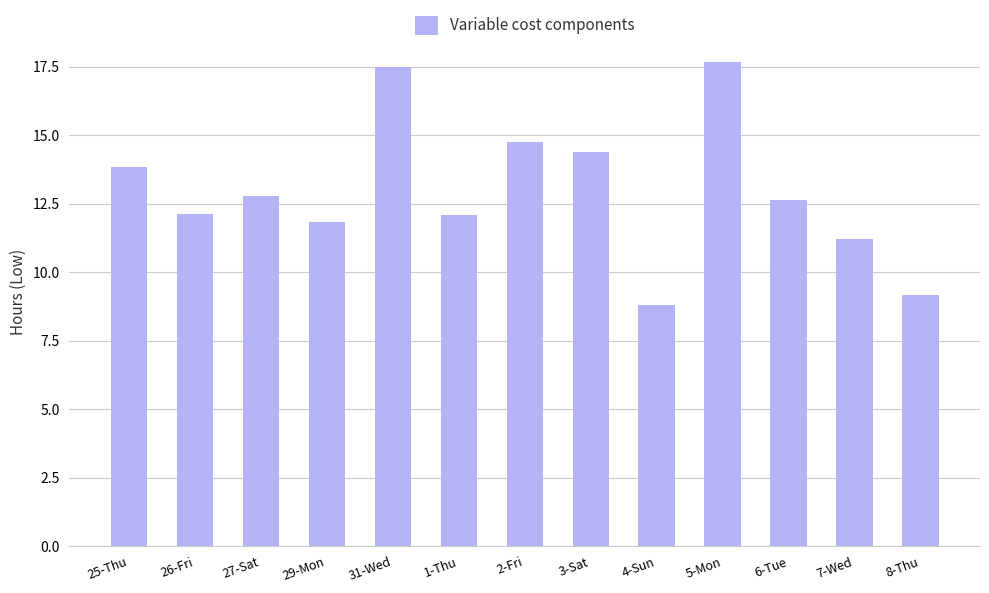

What is the greatest value displayed?

17.7